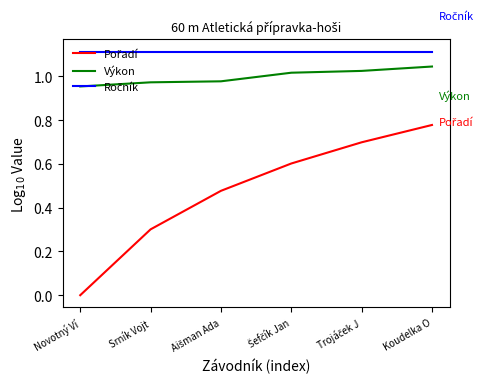

What position from the right is Novotný Ví?

6